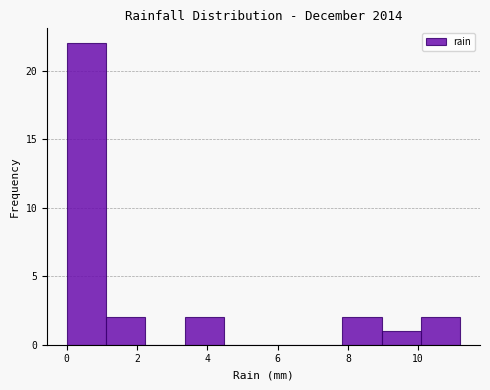

Over which range of the x-axis is the bar tallest?

0.00 to 1.12